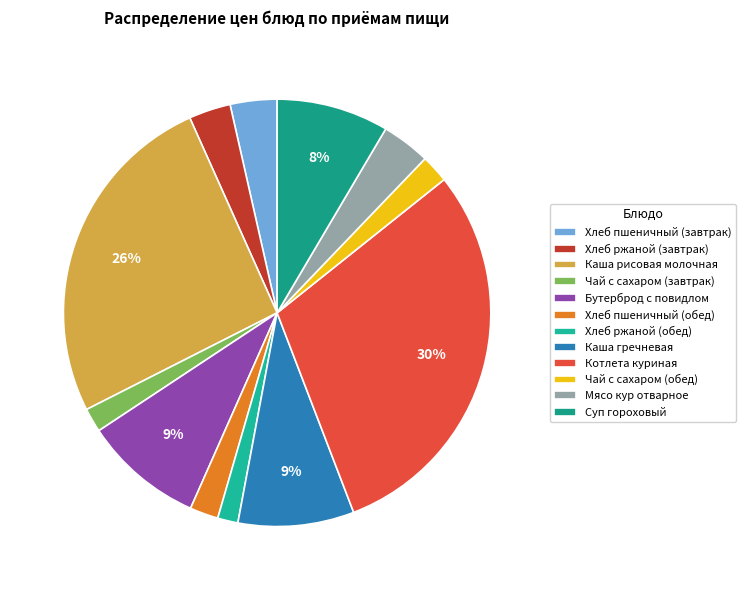

To the nearest percent, what is the difference between the Чай с сахаром (завтрак) and Каша гречневая slice percentages?

7%